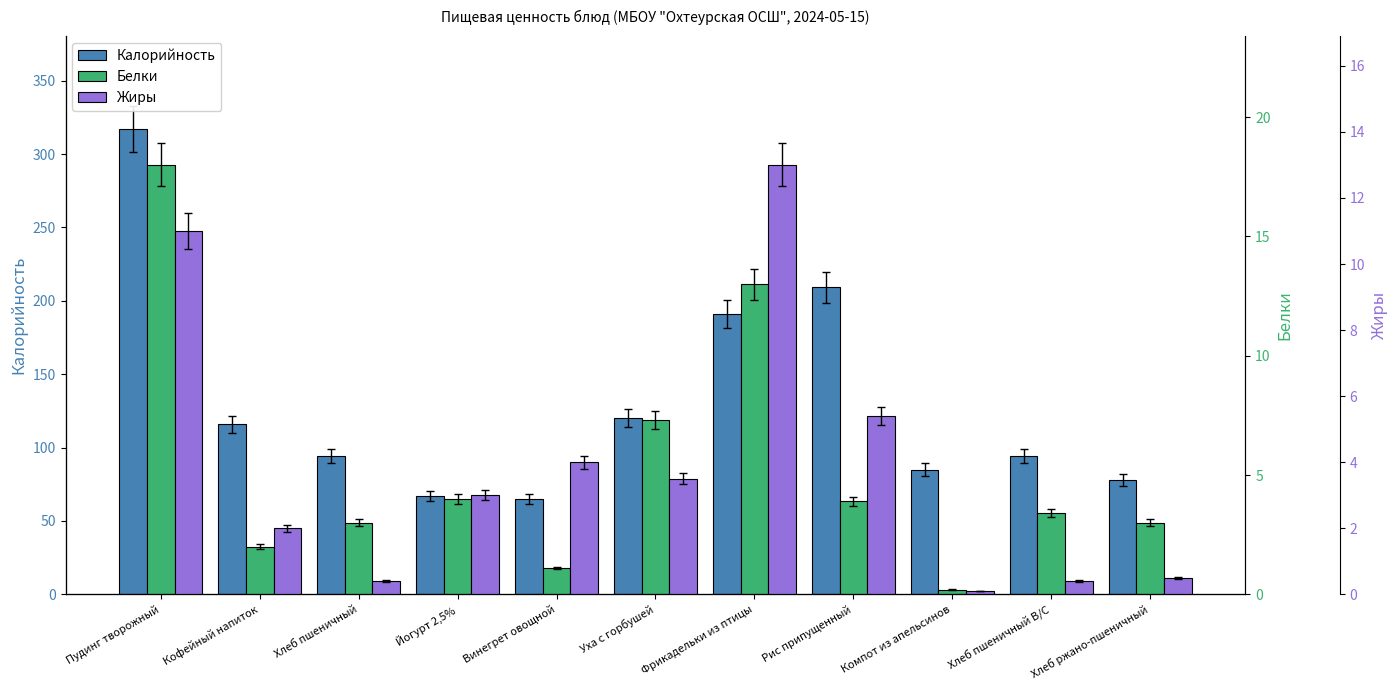

What is the sum of the Калорийность values at Компот из апельсинов and Хлеб ржано-пшеничный?

163.0